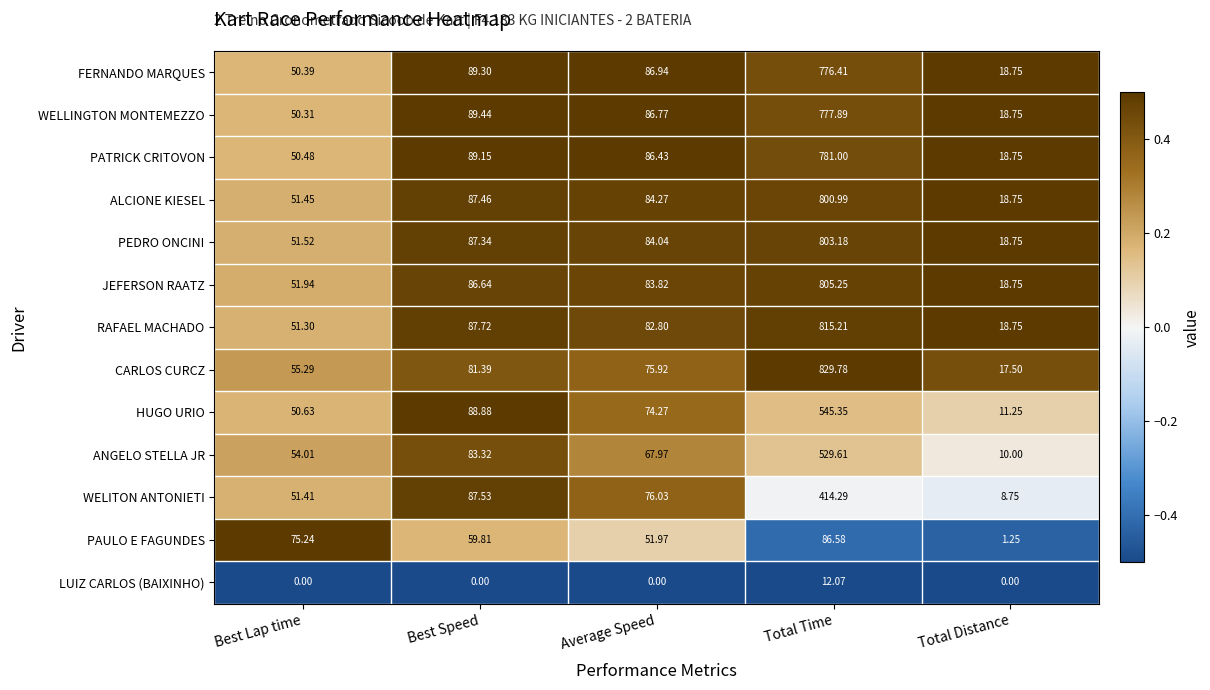

At which label does ANGELO STELLA JR reach its peak?

Total Time